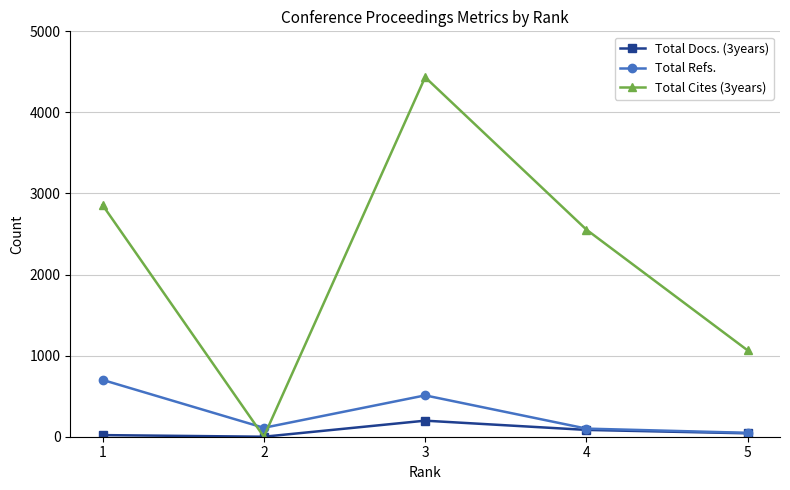

What is the greatest value displayed?

4434